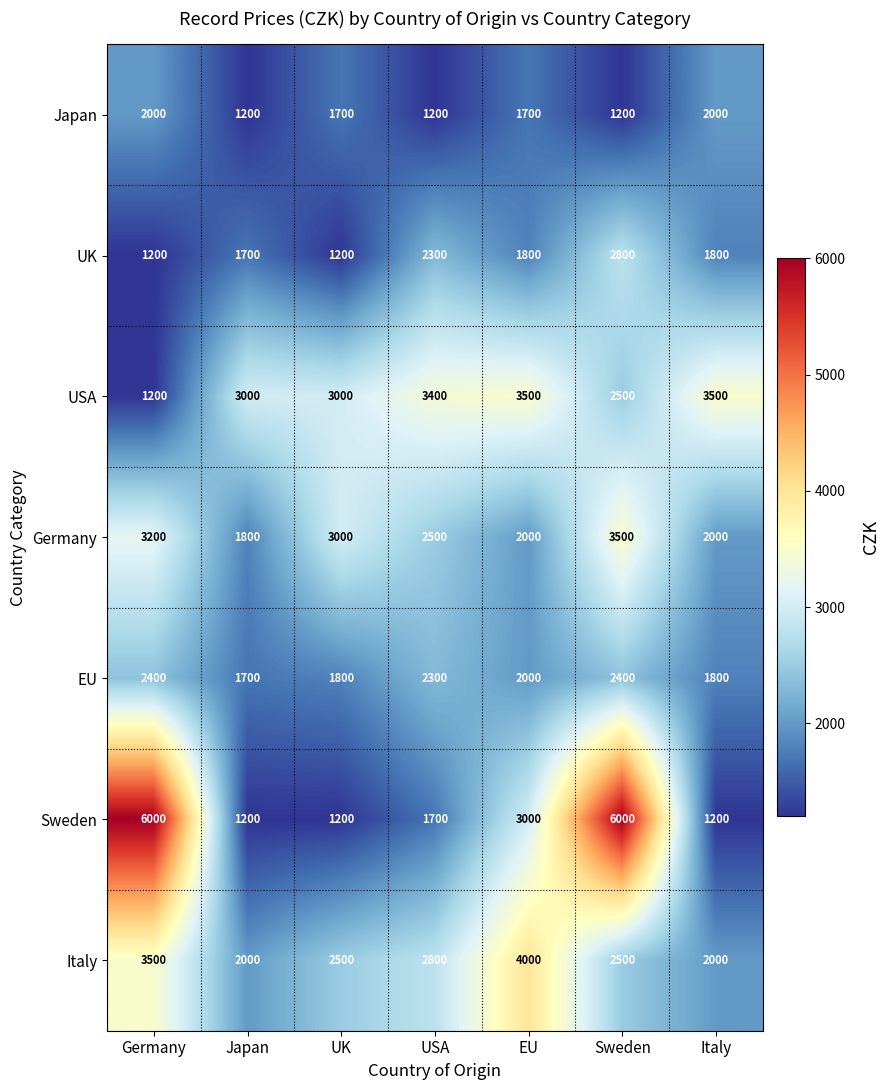

What is the sum of all Italy values?

19300